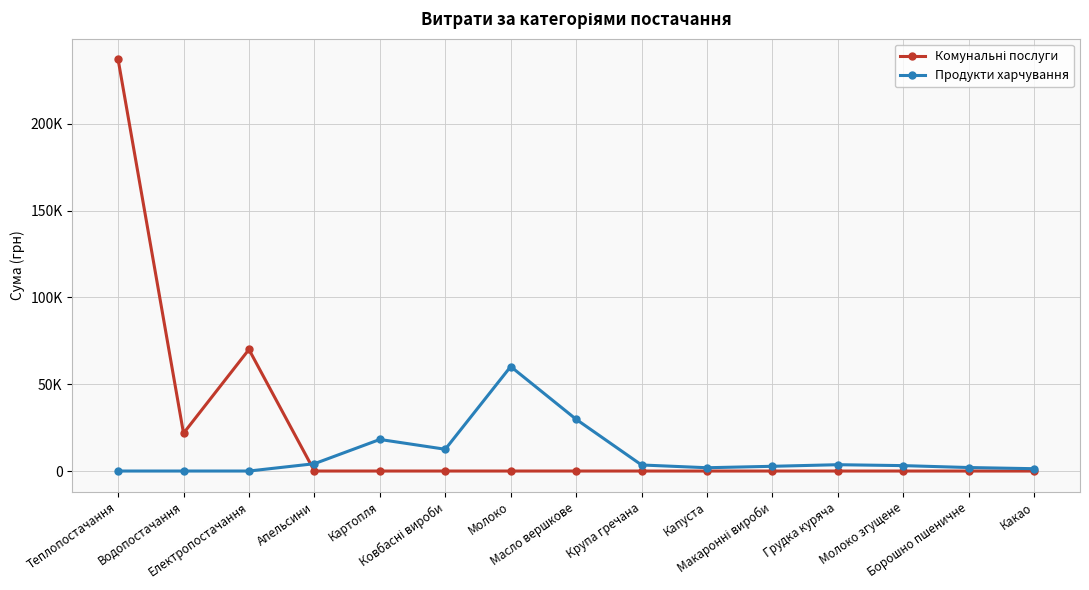

Does the chart have visible grid lines?

Yes